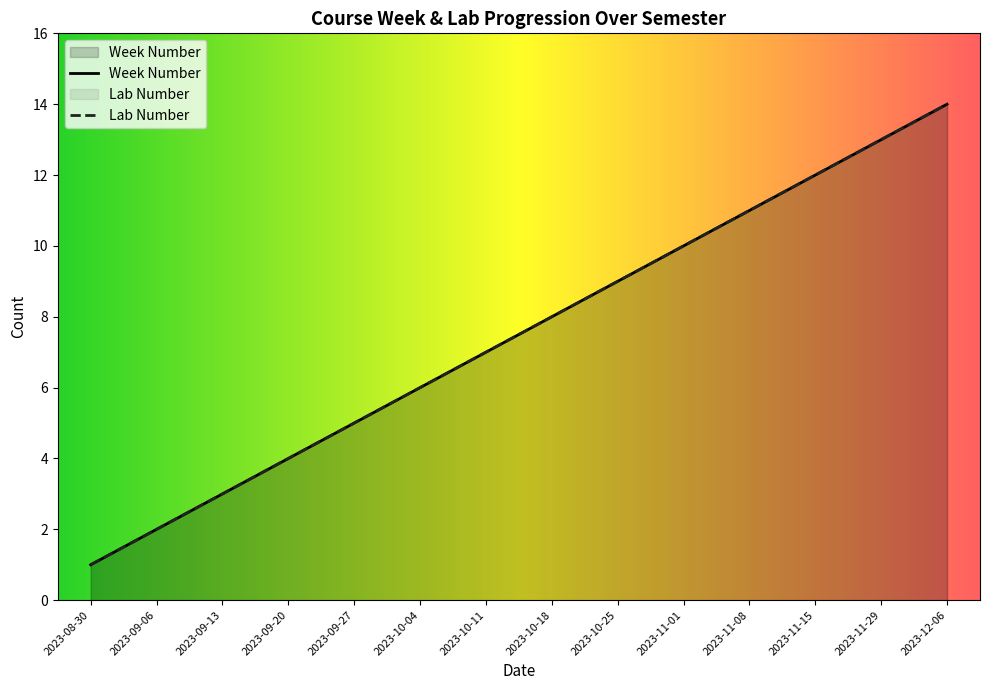

What are all the series names shown in the legend?

Week Number, Lab Number